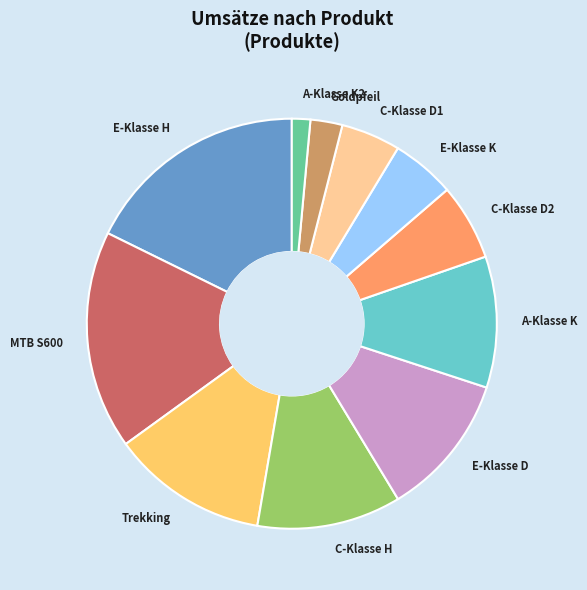

Which has a higher value, C-Klasse D1 or A-Klasse K2?

C-Klasse D1